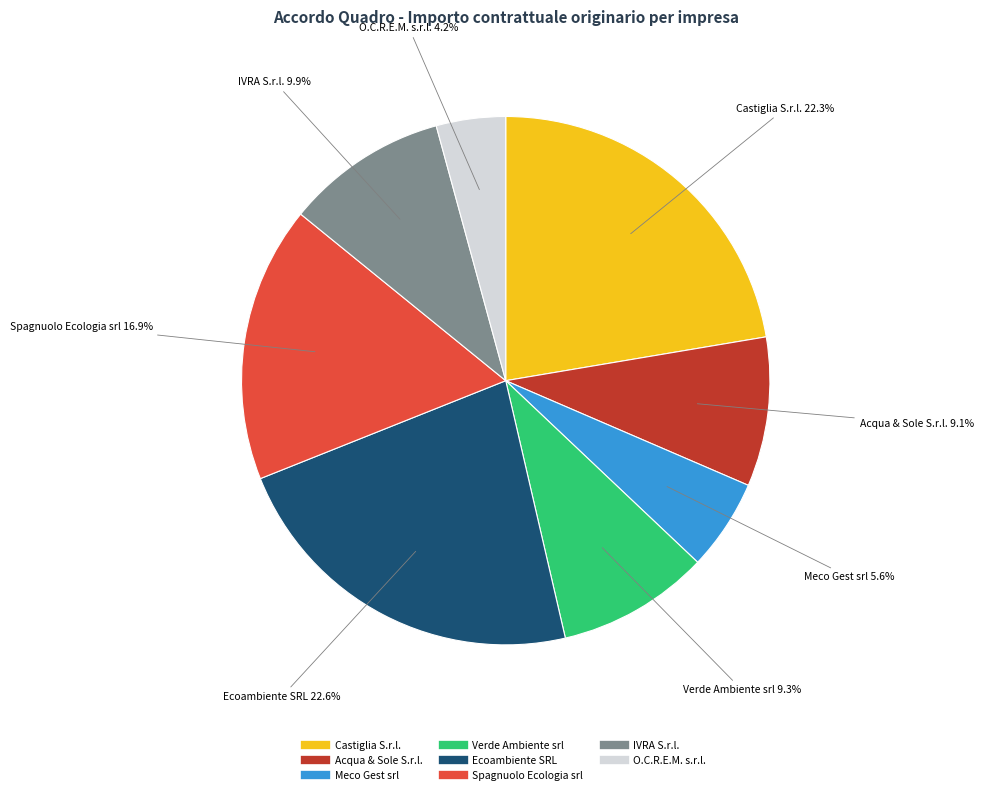

What is the ratio of the value at Castiglia S.r.l. to the value at IVRA S.r.l.?

2.3